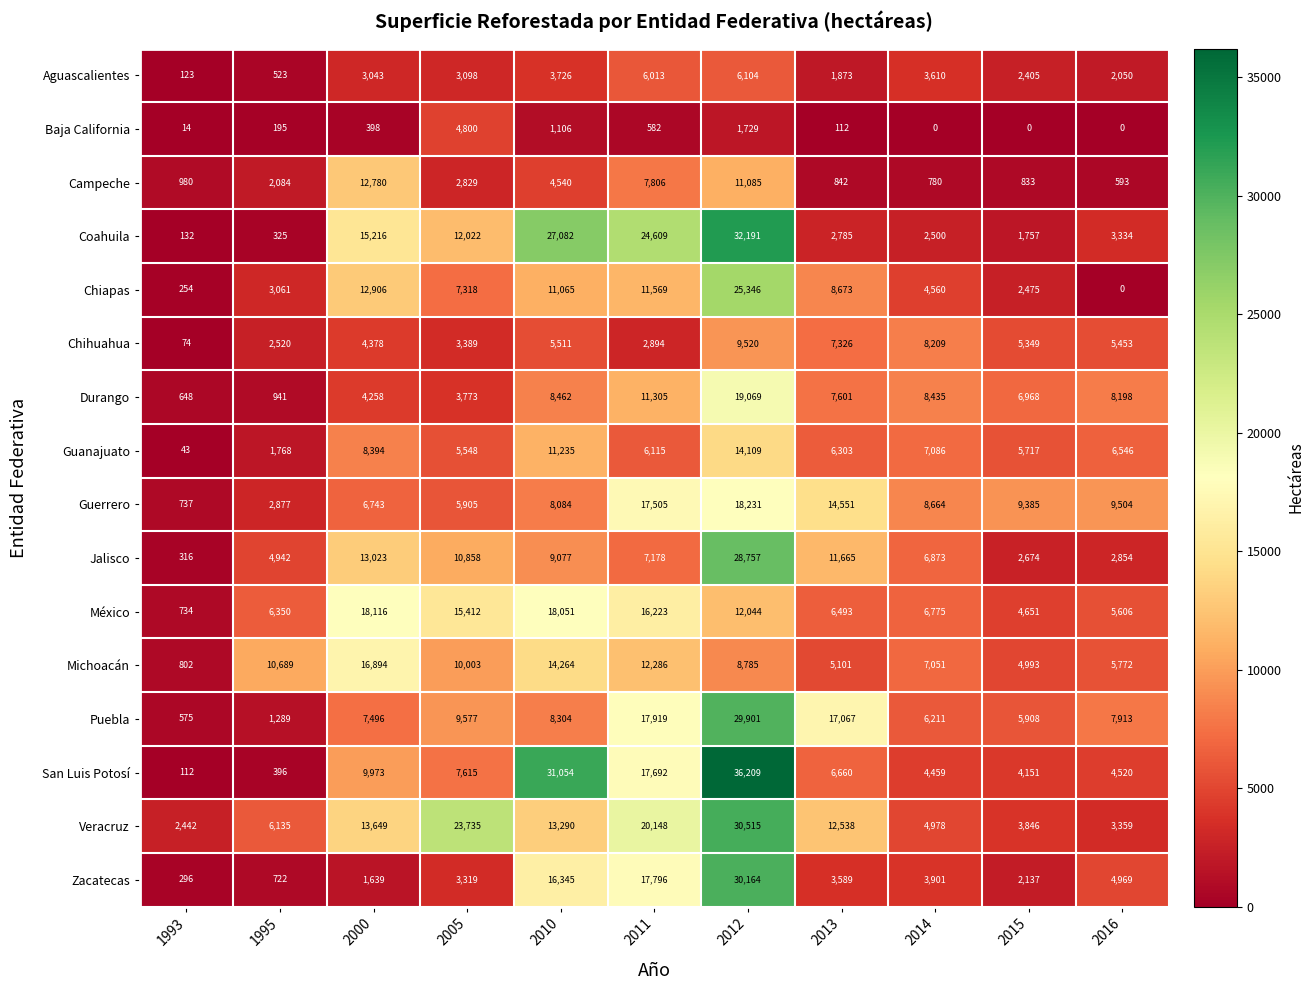

At which category is the sum across all series the highest?

2012